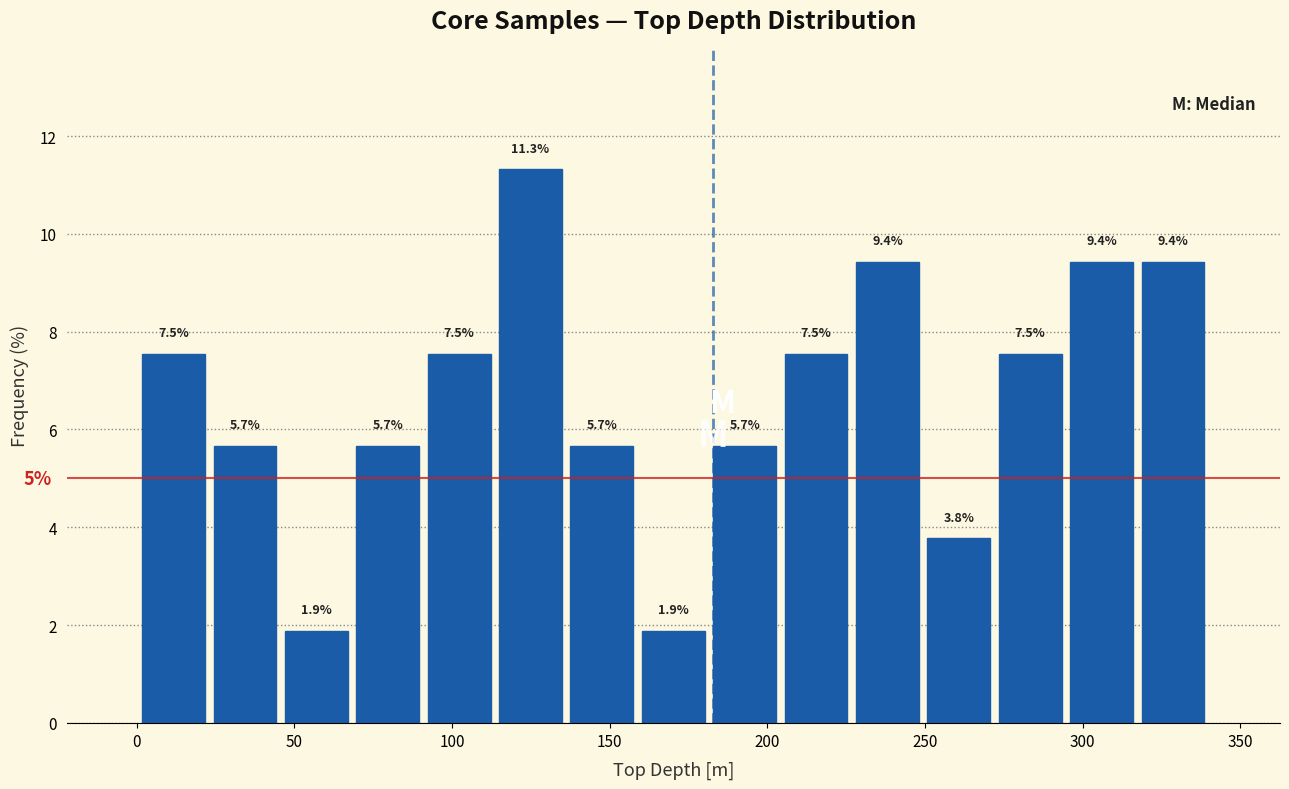

Reading left to right, transcribe this chart: for each bar, give the range it covers on the x-axis and its height. The bar edges are not printed on the chart, so give them approximately, as read against the axis.

0 to 25: 7.5
25 to 45: 5.7
45 to 70: 1.9
70 to 90: 5.7
90 to 115: 7.5
115 to 135: 11.3
135 to 160: 5.7
160 to 180: 1.9
180 to 205: 5.7
205 to 225: 7.5
225 to 250: 9.4
250 to 270: 3.8
270 to 295: 7.5
295 to 315: 9.4
315 to 340: 9.4